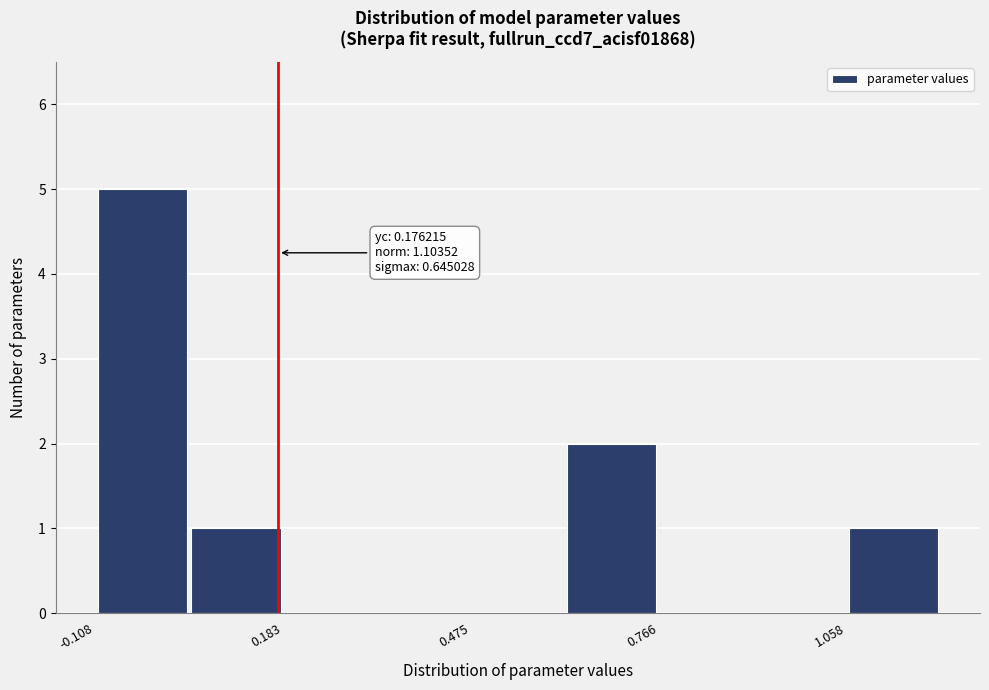

Around what value on the x-axis is the tallest bar? Give the approximate position of its centre, as read against the axis.

-0.05